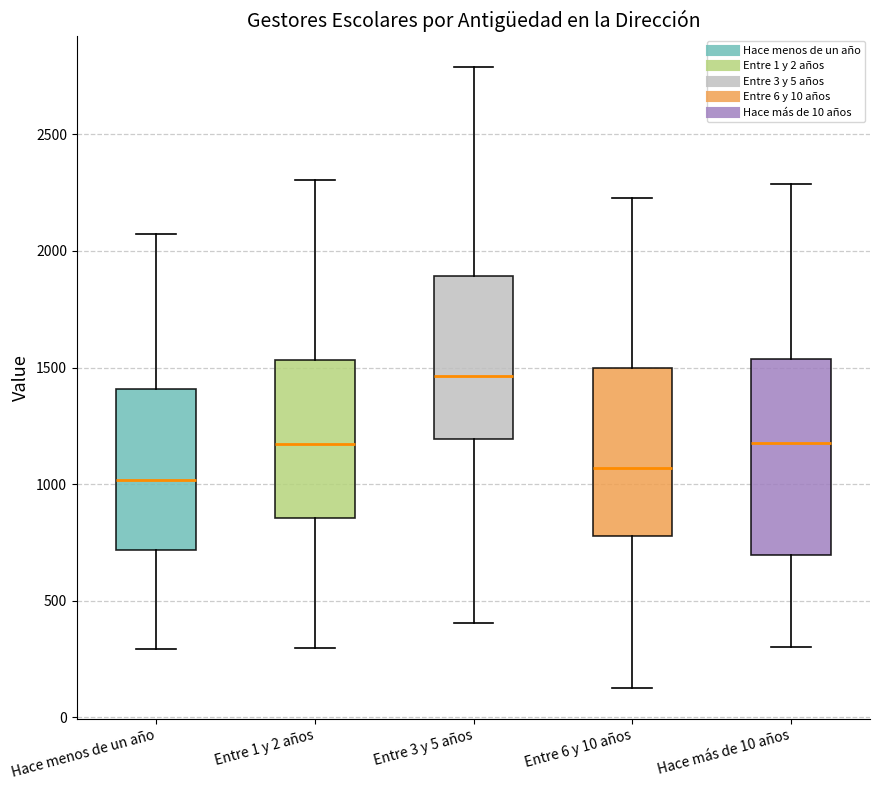

Which box's median line is the lowest?

Hace menos de un año